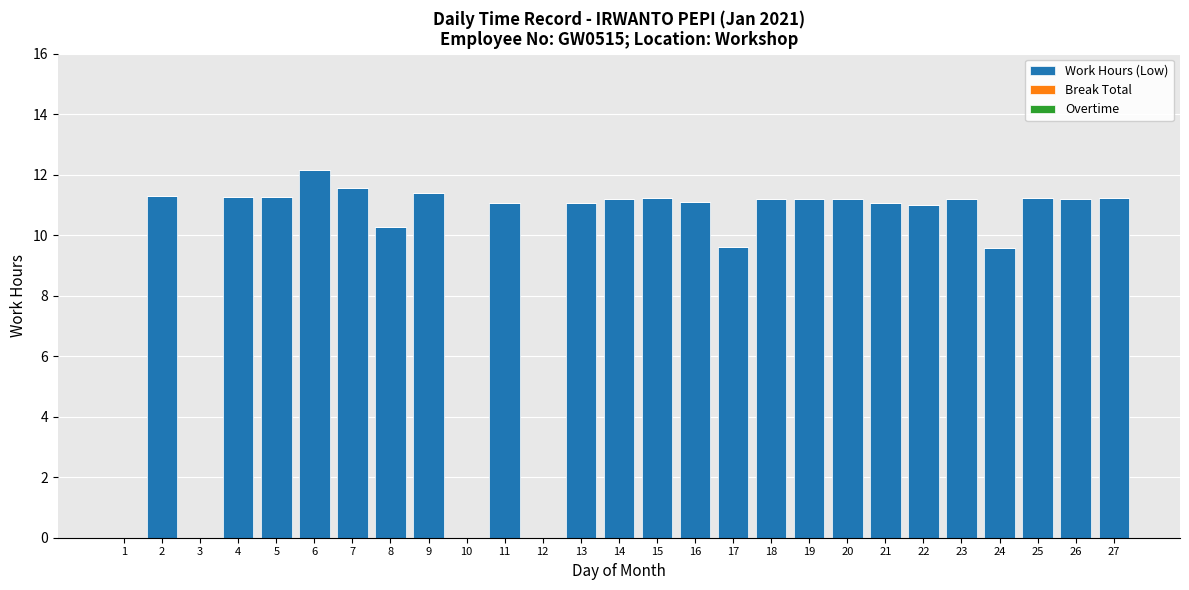

What is the change in value from 7 to 16?

-0.5